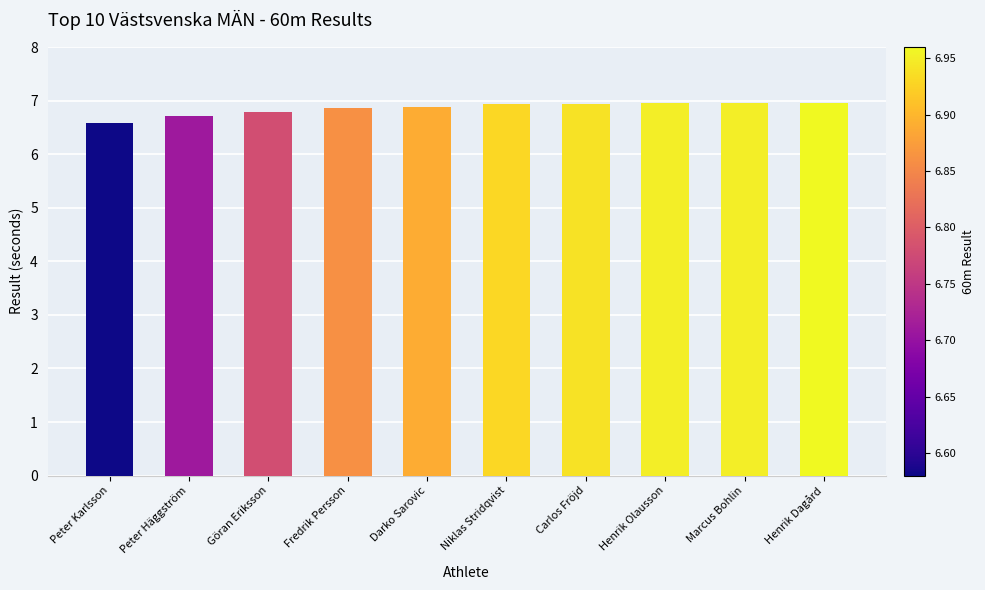

What is the change in value from Peter Karlsson to Henrik Olausson?

+0.4